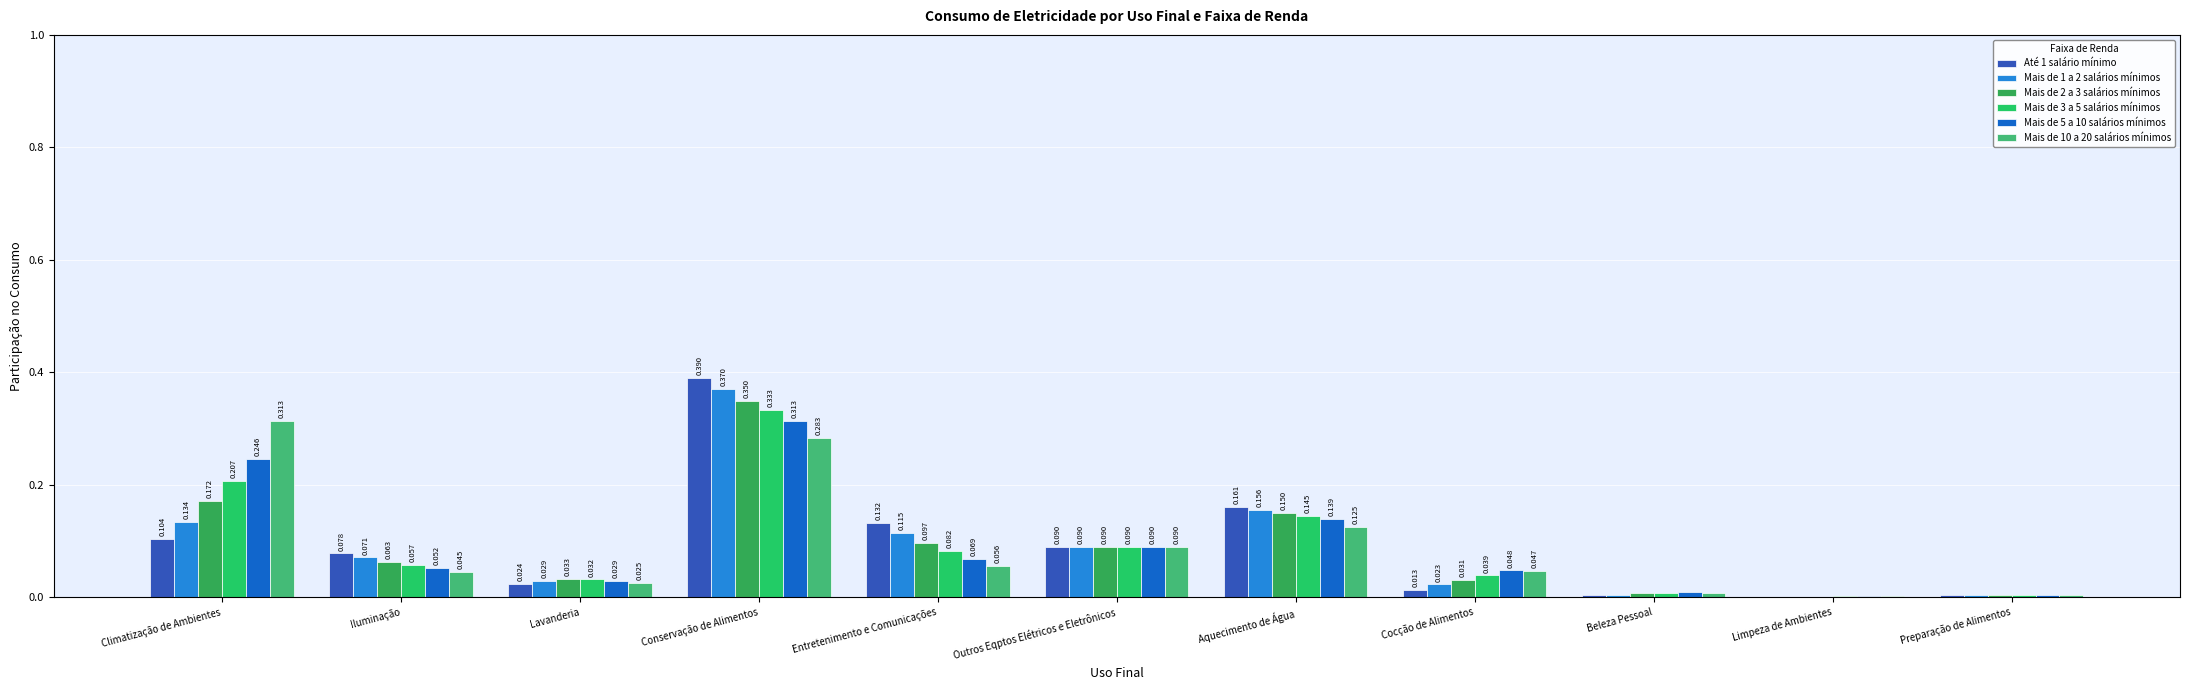

Is the value of Mais de 10 a 20 salários mínimos at Lavanderia greater than the value of Mais de 3 a 5 salários mínimos at Preparação de Alimentos?

Yes